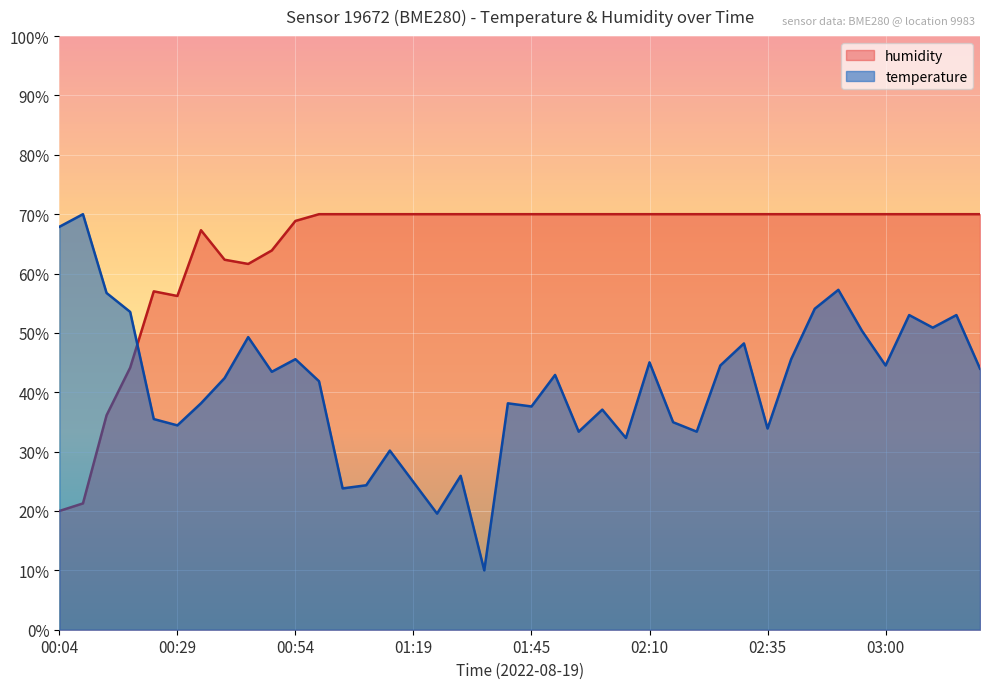

How many data points in temperature are above 42?

21